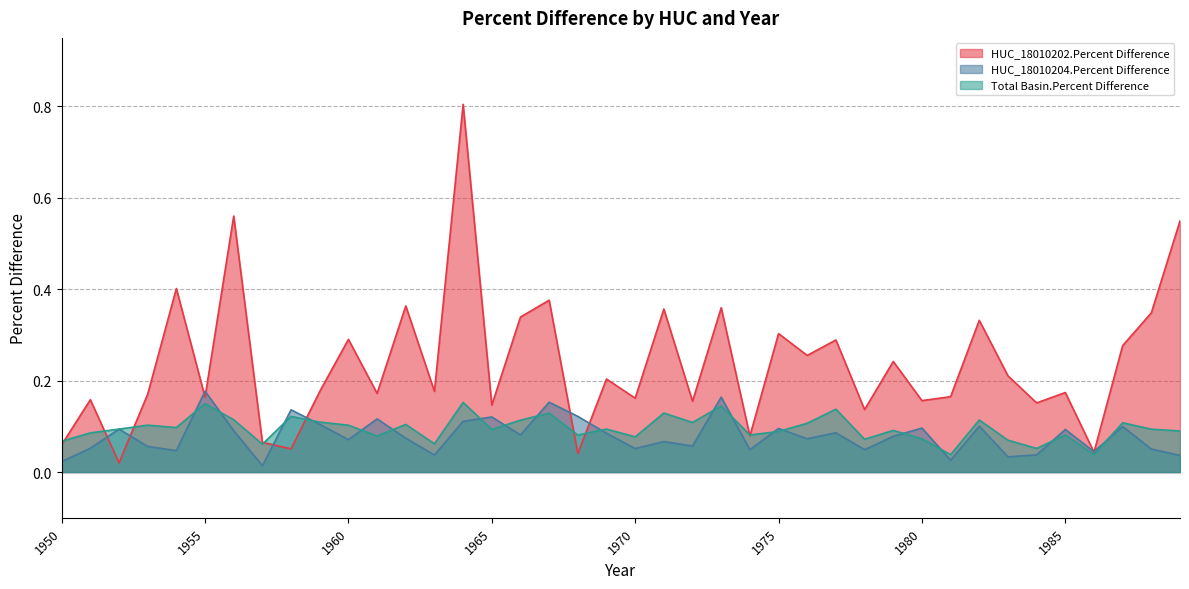

Is it true that HUC_18010204.Percent Difference equals 0.1 at 1980?

True